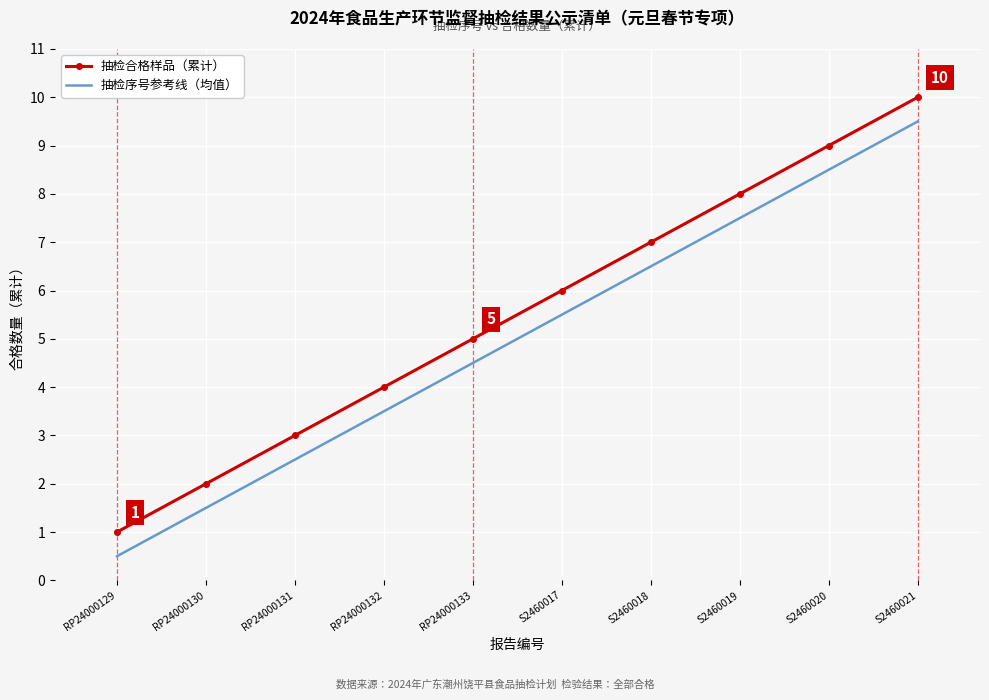

What is the total value across all series at S2460017?

11.5